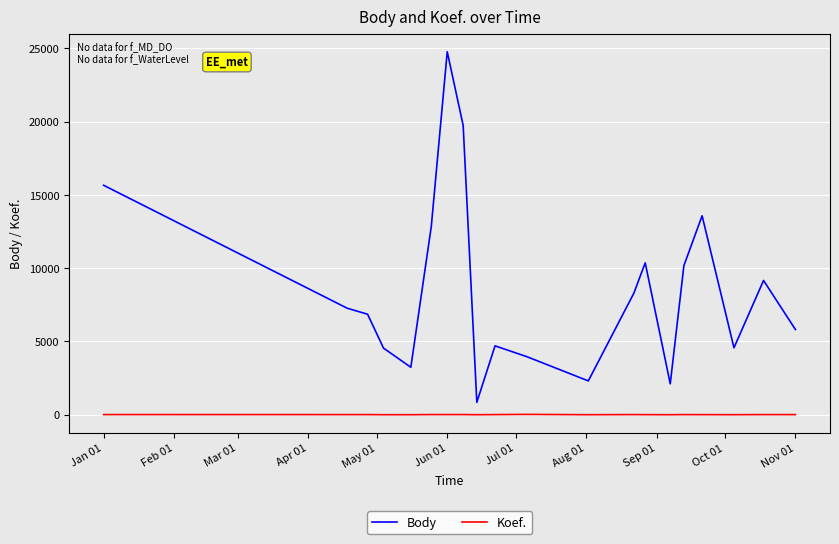

List the series in order of their overall mean, highest first.

Body, Koef.